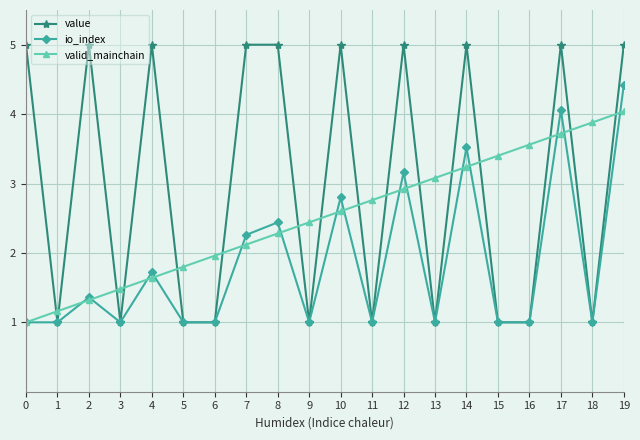

What is the sum of the valid_mainchain values at 14 and 16?

6.8